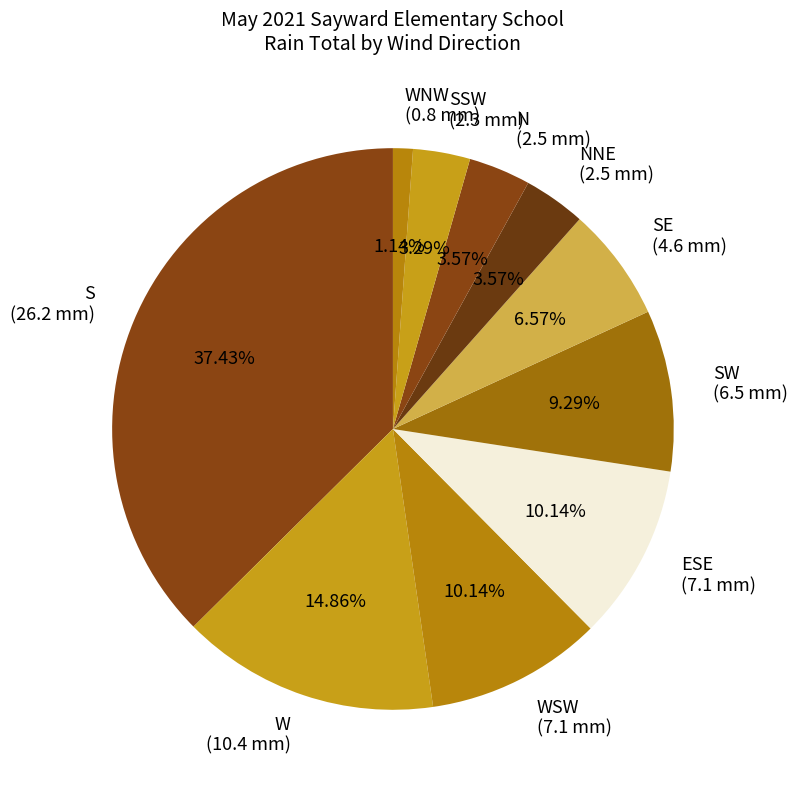

To the nearest percent, what is the average slice percentage?

10%